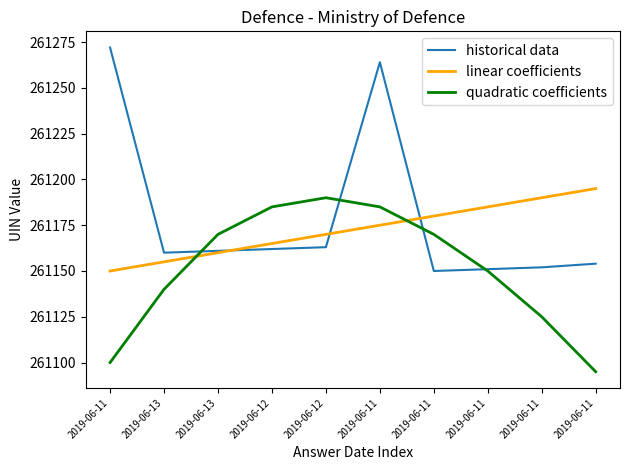

List the series in order of their peak value, lowest first.

quadratic coefficients, linear coefficients, historical data